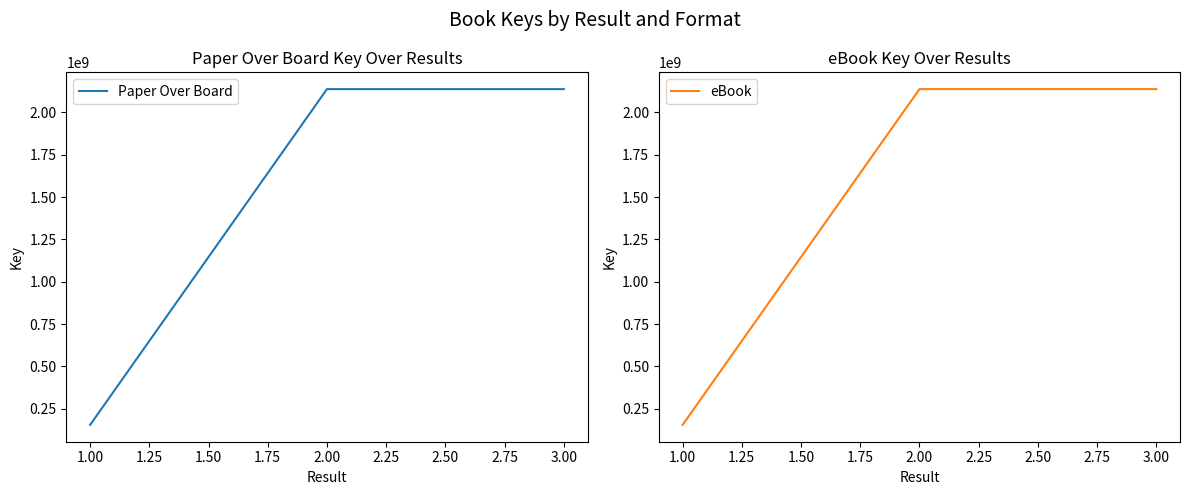

What is the smallest value displayed?

154084879